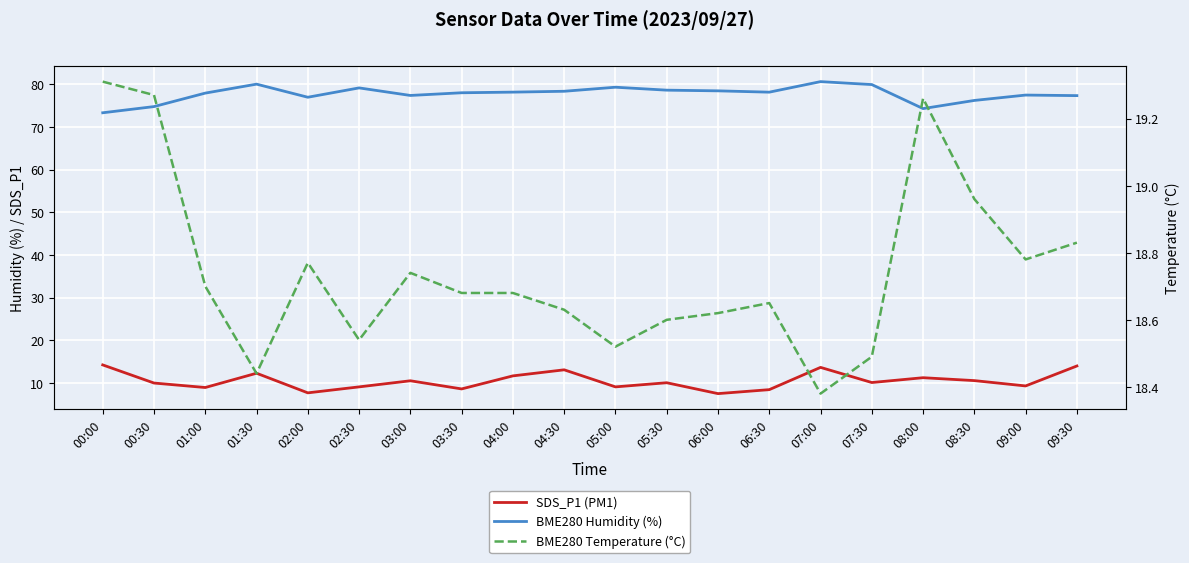

What is the total value across all series at 09:30?

110.1